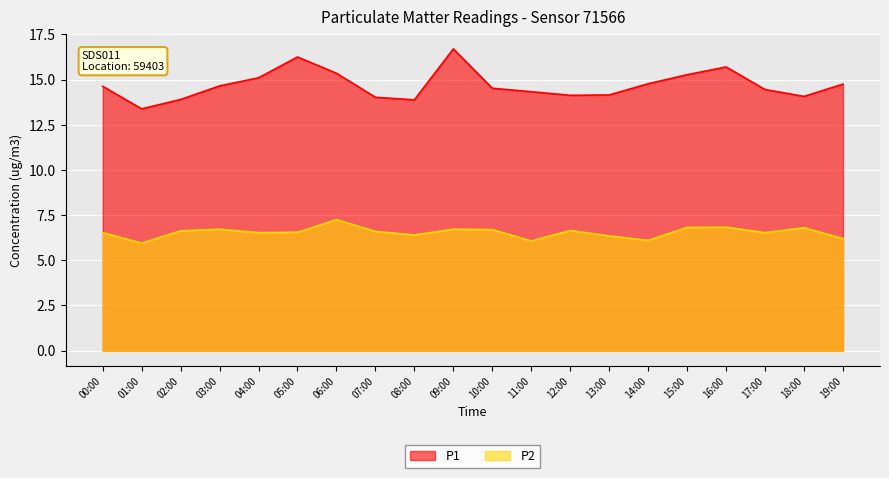

Rank the series by their average value, from highest to lowest.

P1, P2